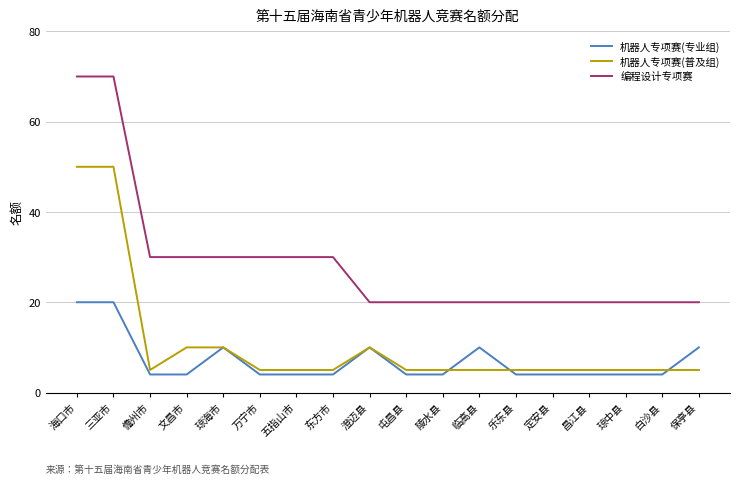

What is the maximum value for 机器人专项赛(专业组)?

20